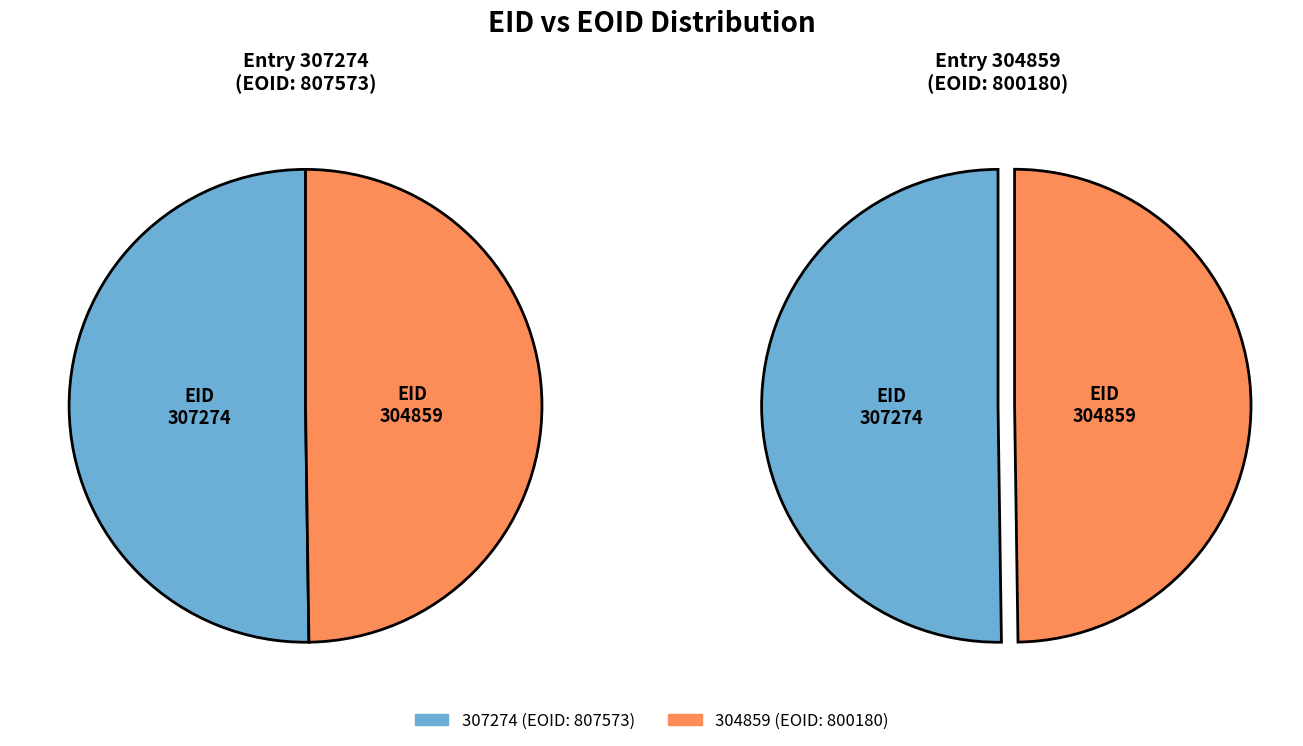

What is the change in value from eoid_values to 1?

-7393